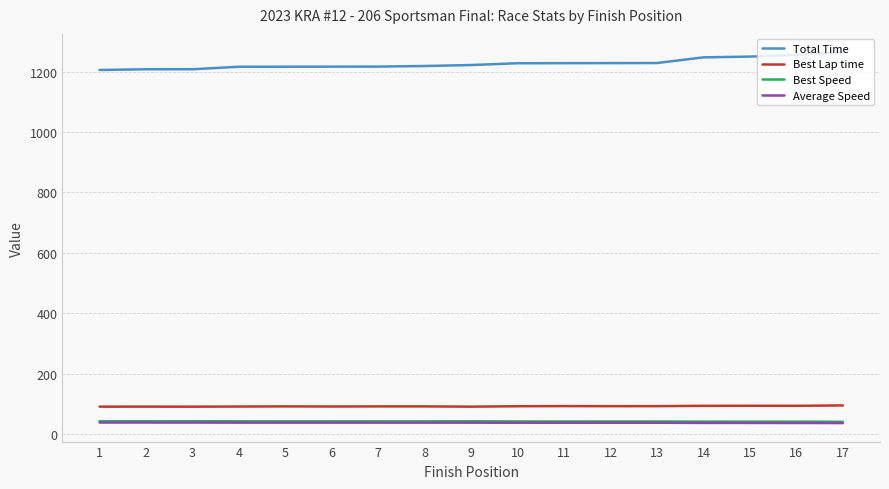

The value of Best Lap time at 7 is 91.1. True or false?

True